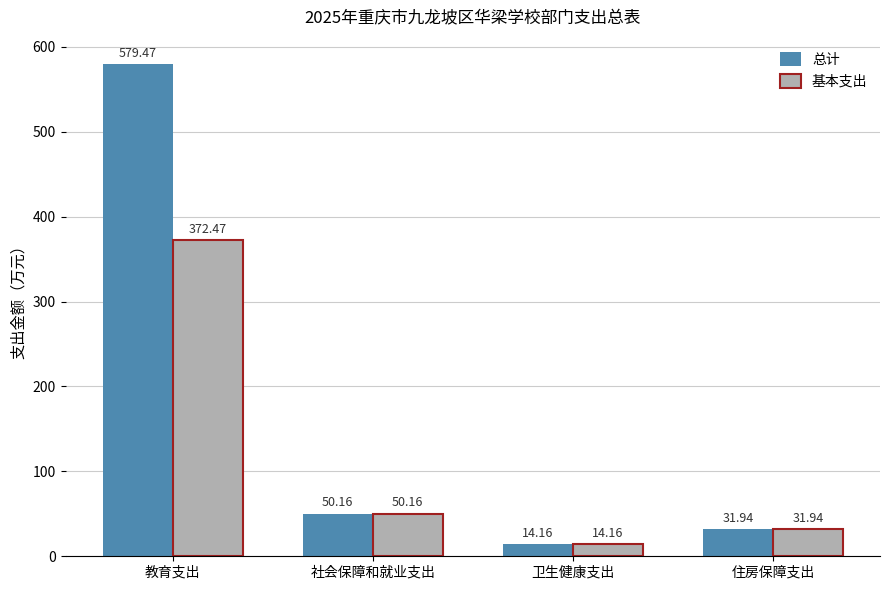

At which label is 基本支出 closest to 193?

社会保障和就业支出